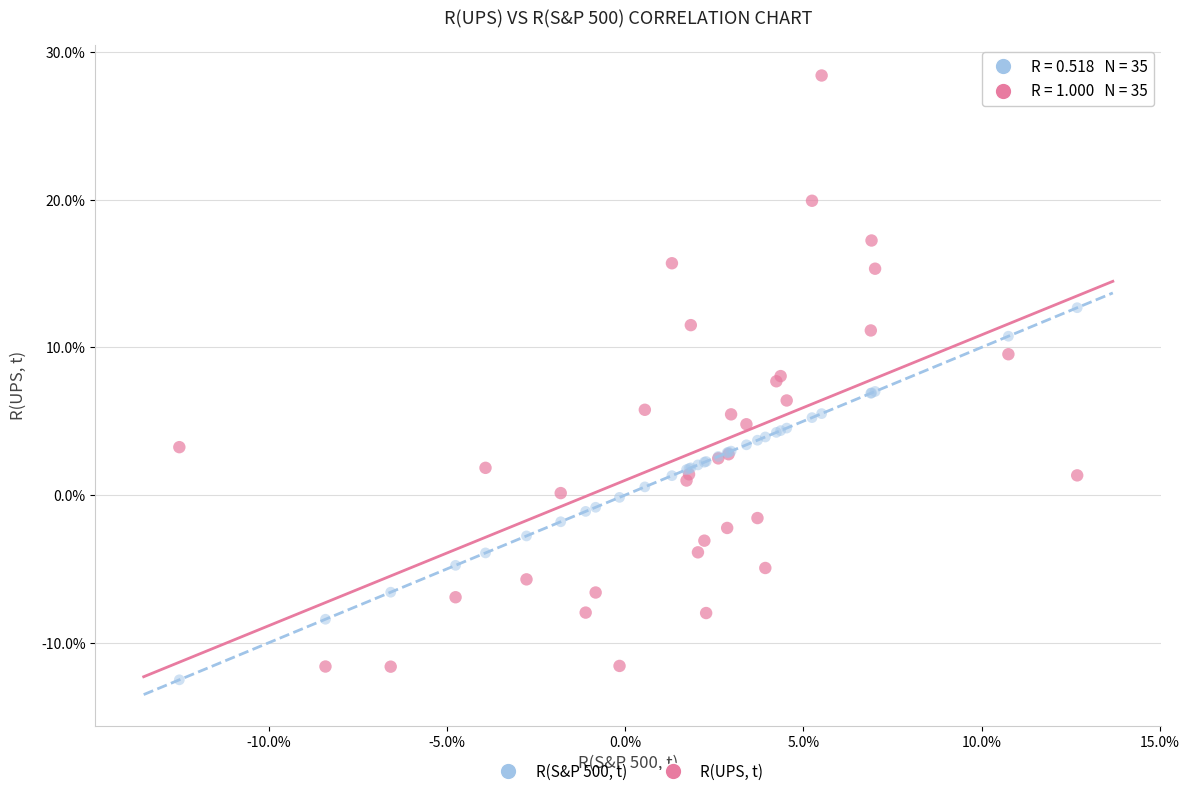

Which series reaches the maximum Y coordinate?

R(UPS, t)